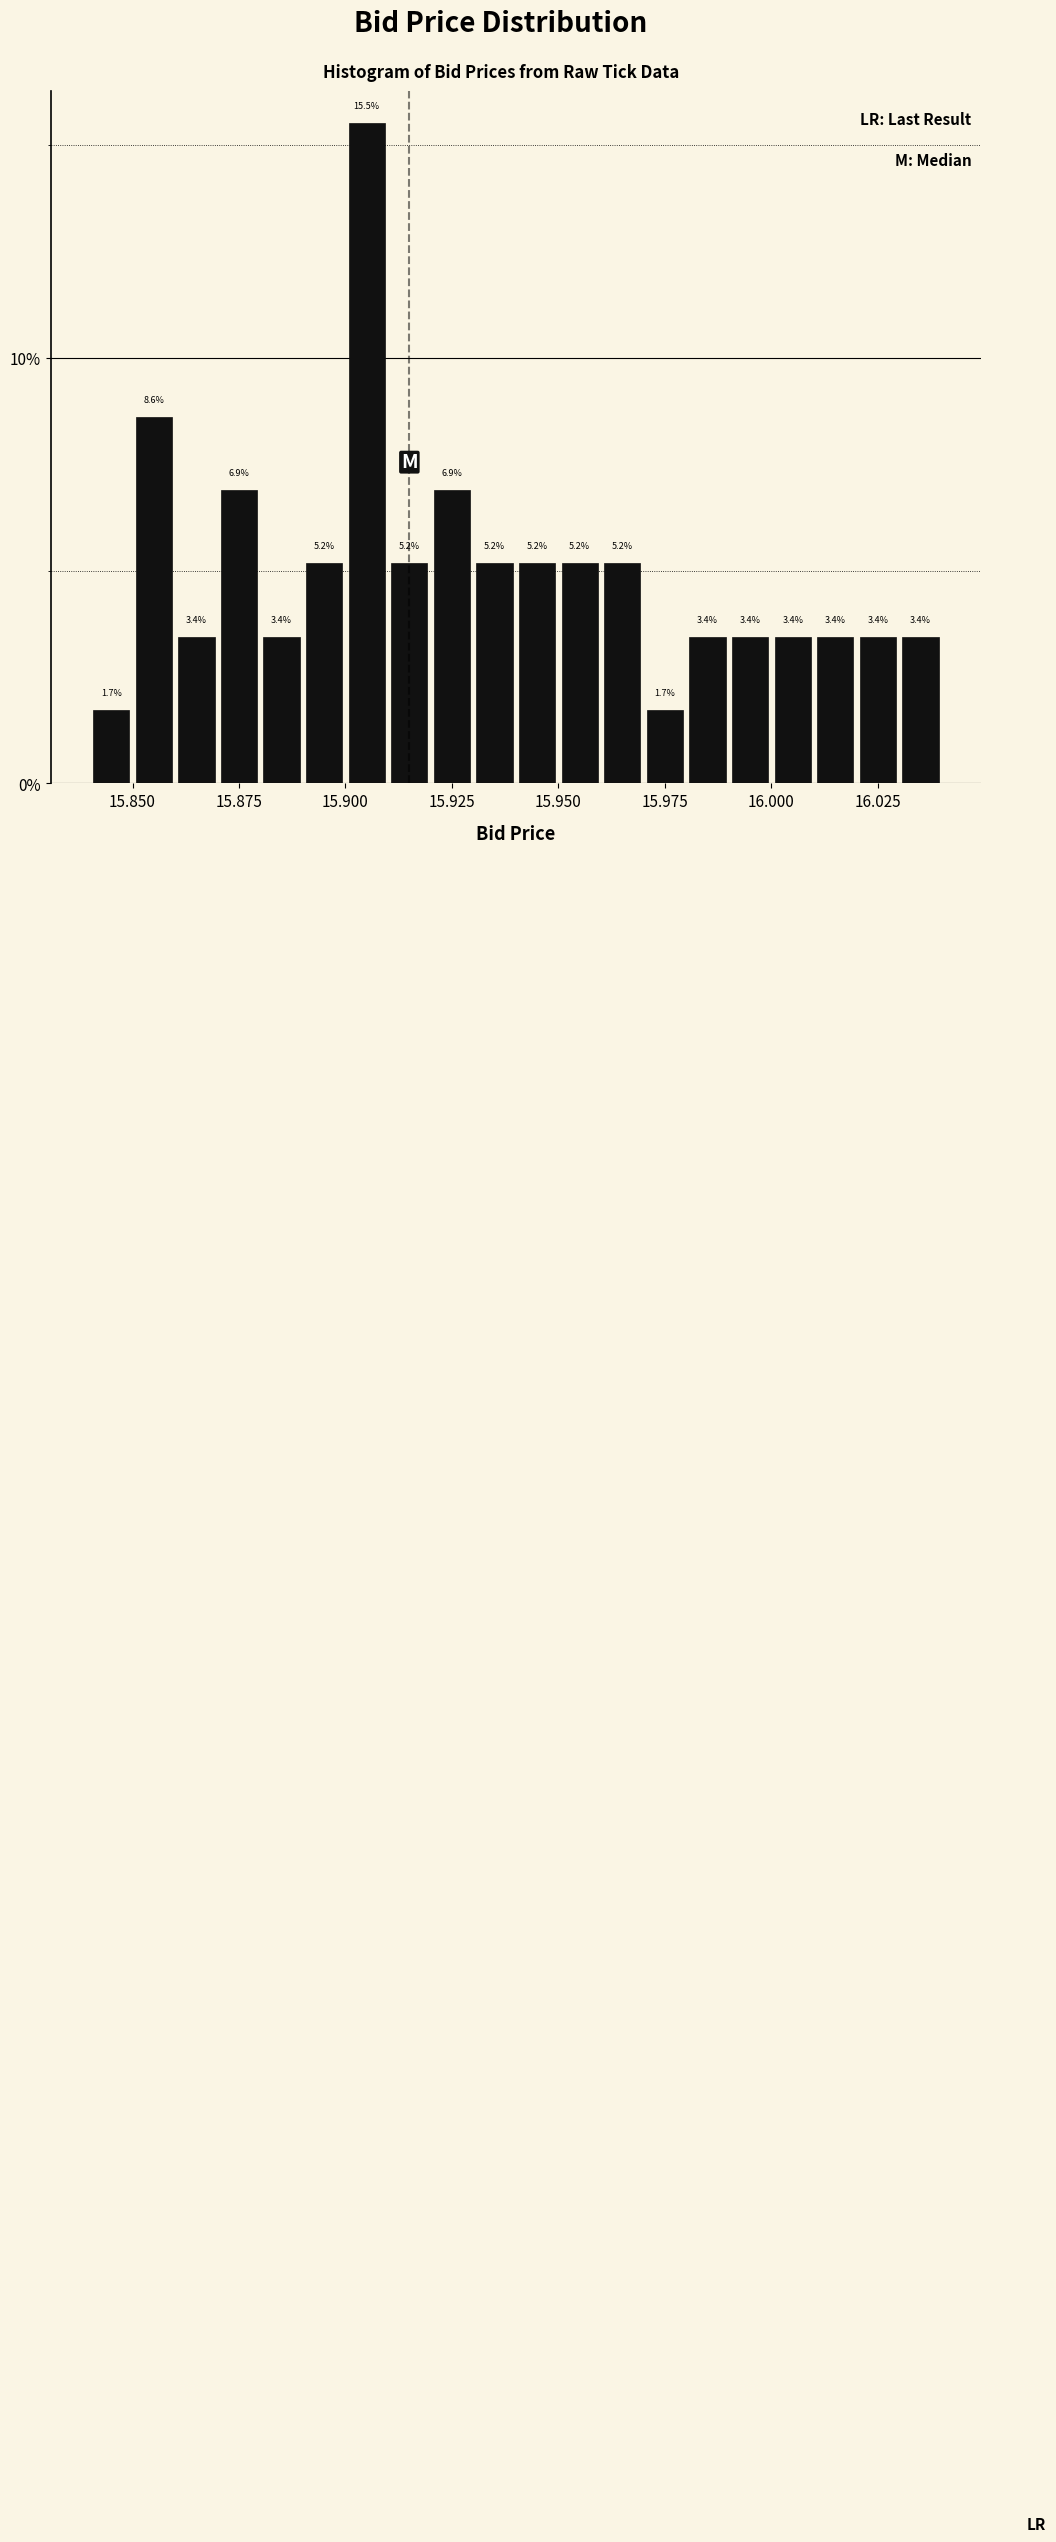

Read against the x-axis, roughly where is the centre of the tallest bar?

15.905